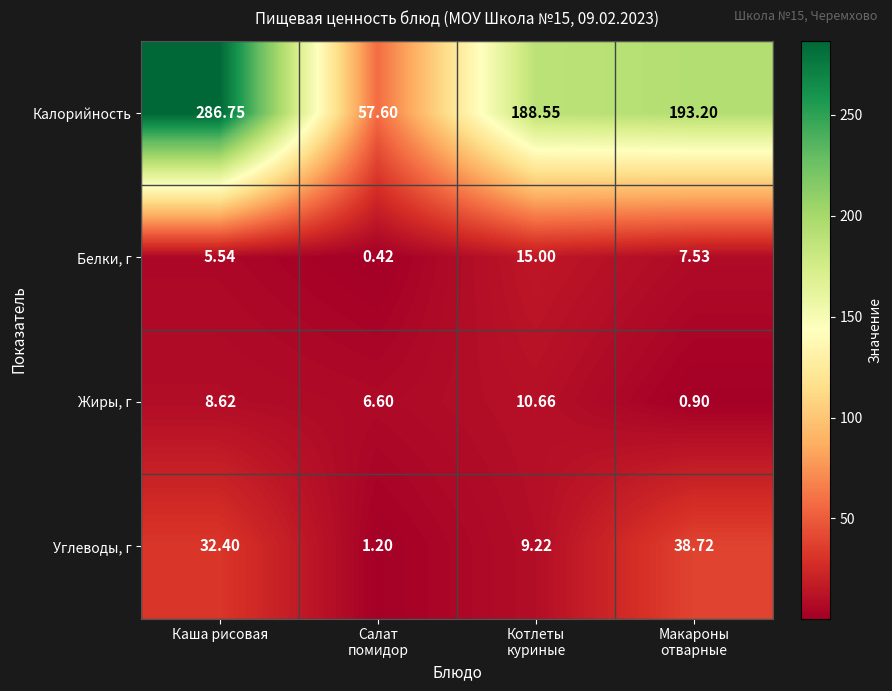

List the series in order of their peak value, lowest first.

Жиры, г, Белки, г, Углеводы, г, Калорийность